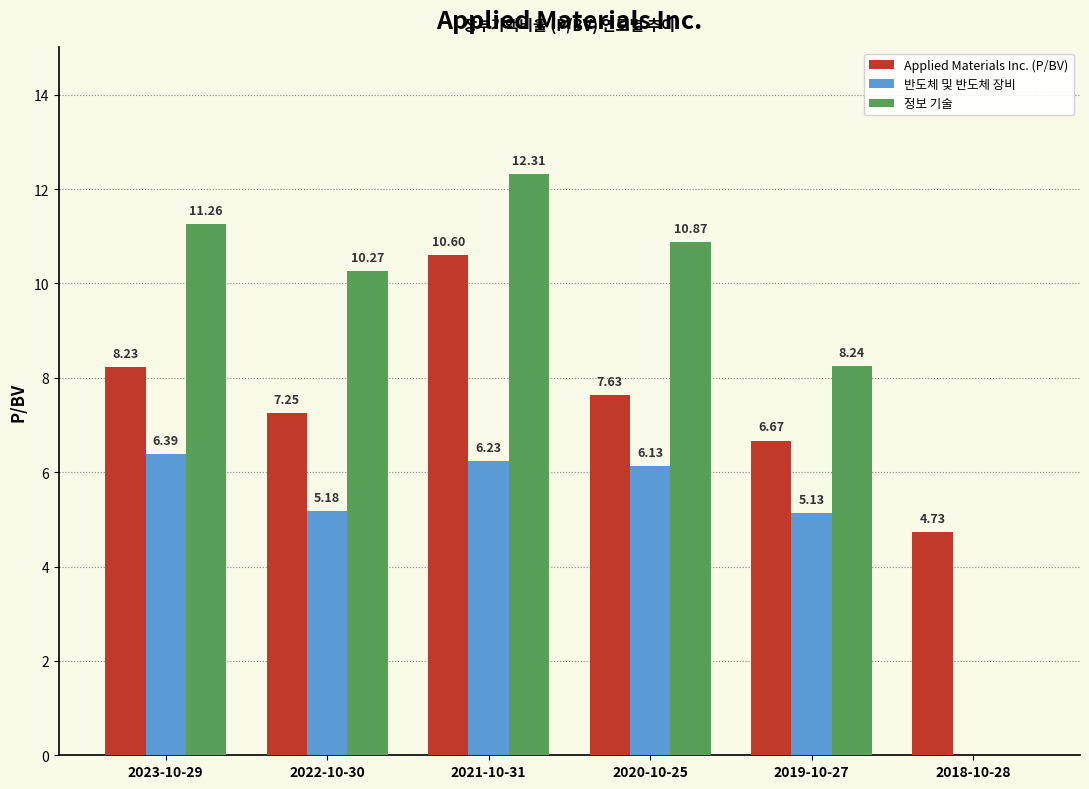

At which category is the sum across all series the highest?

2021-10-31